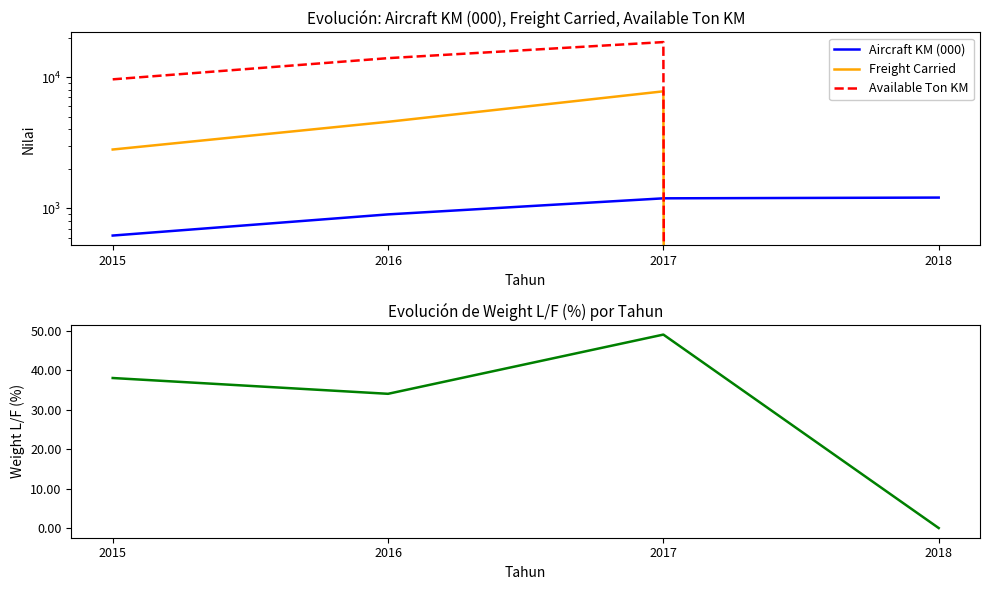

How many interior local peaks does the Weight L/F (%) series have?

1